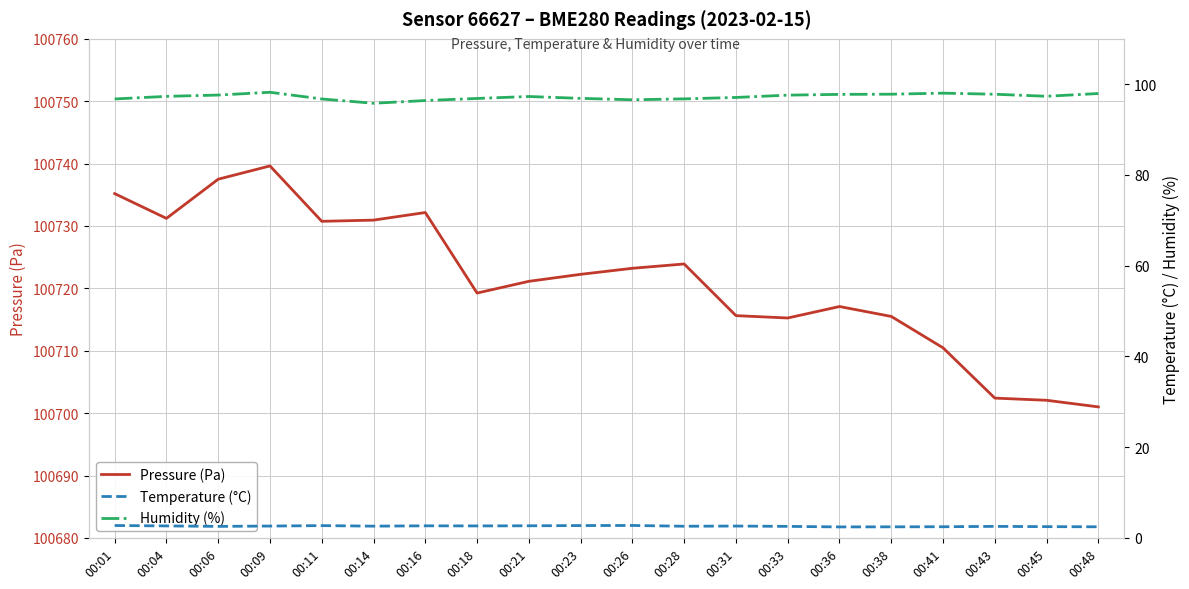

Reading left to right, transcribe all the data shown in this chart.

Pressure (Pa): 100735.2	100731.2	100737.5	100739.6	100730.8	100730.9	100732.2	100719.2	100721.1	100722.2	100723.2	100723.9	100715.6	100715.2	100717.1	100715.5	100710.5	100702.4	100702.1	100701.0
Temperature (°C): 2.7	2.6	2.5	2.6	2.7	2.6	2.7	2.6	2.7	2.7	2.7	2.6	2.6	2.5	2.4	2.4	2.5	2.5	2.5	2.5
Humidity (%): 96.8	97.3	97.6	98.2	96.8	95.8	96.4	96.9	97.3	96.9	96.6	96.8	97.1	97.6	97.8	97.8	98.0	97.8	97.3	98.0